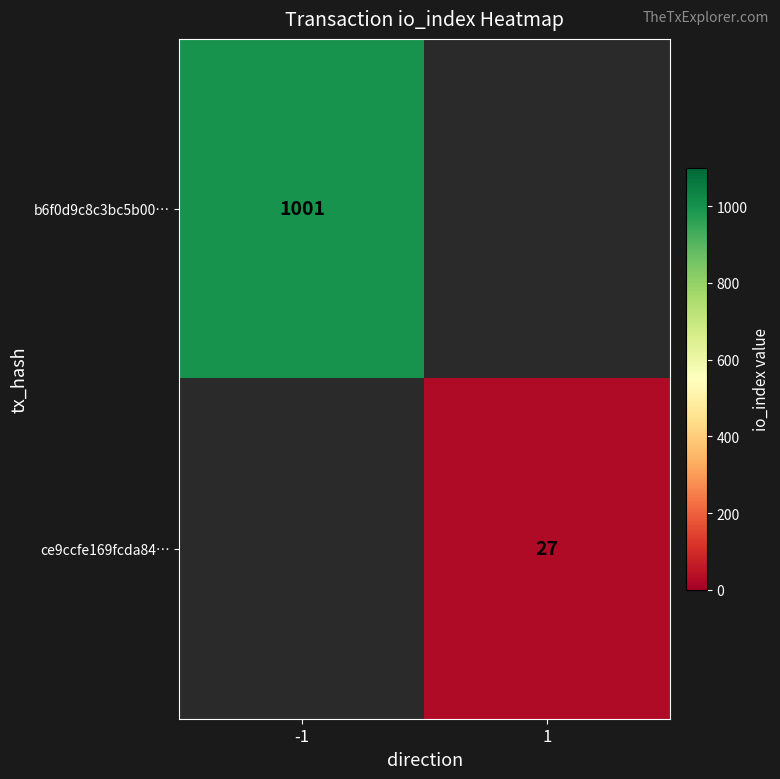

The value of ce9ccfe169fcda84… at 1 is 44. True or false?

False